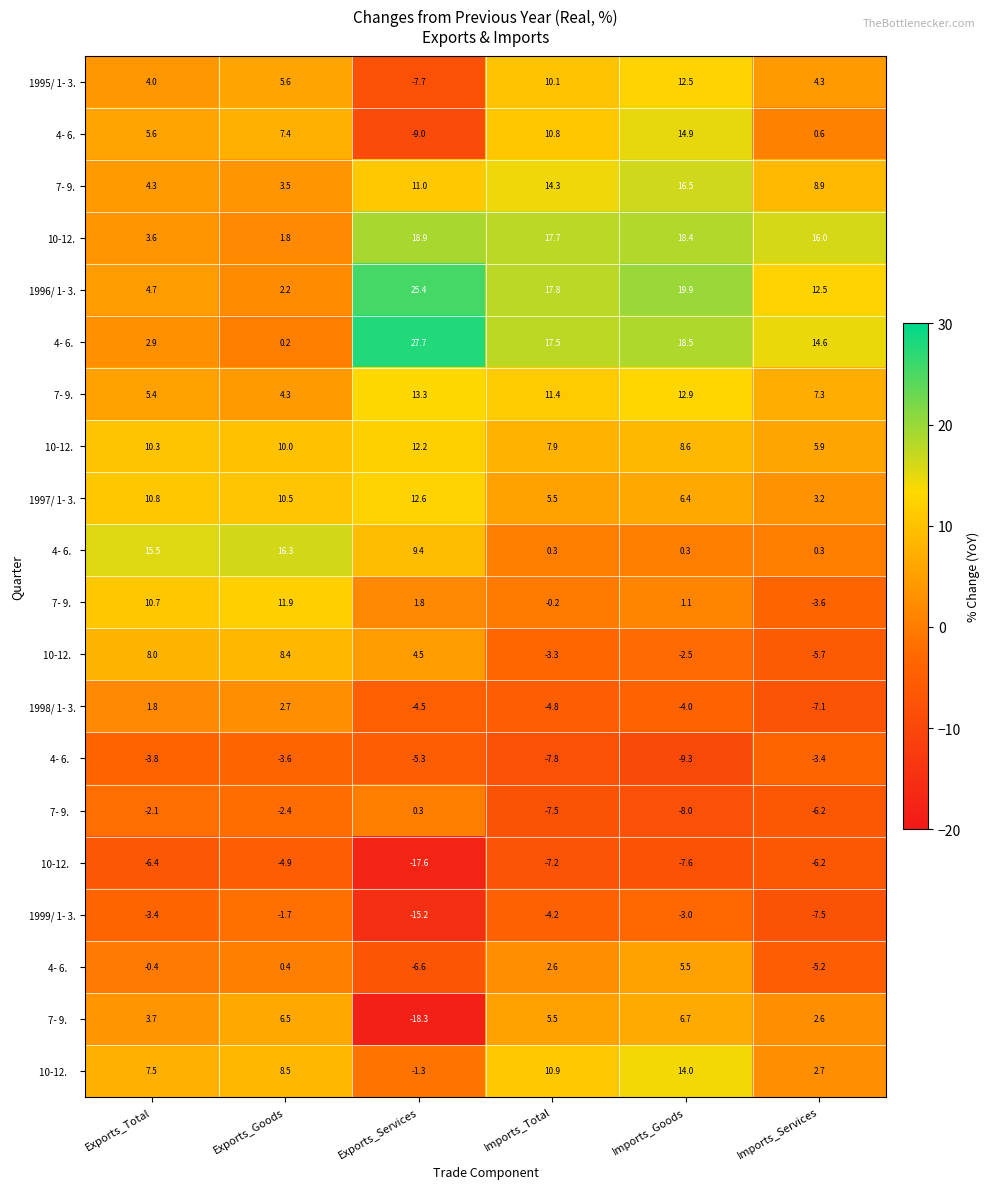

How many distinct data groups are displayed?

20